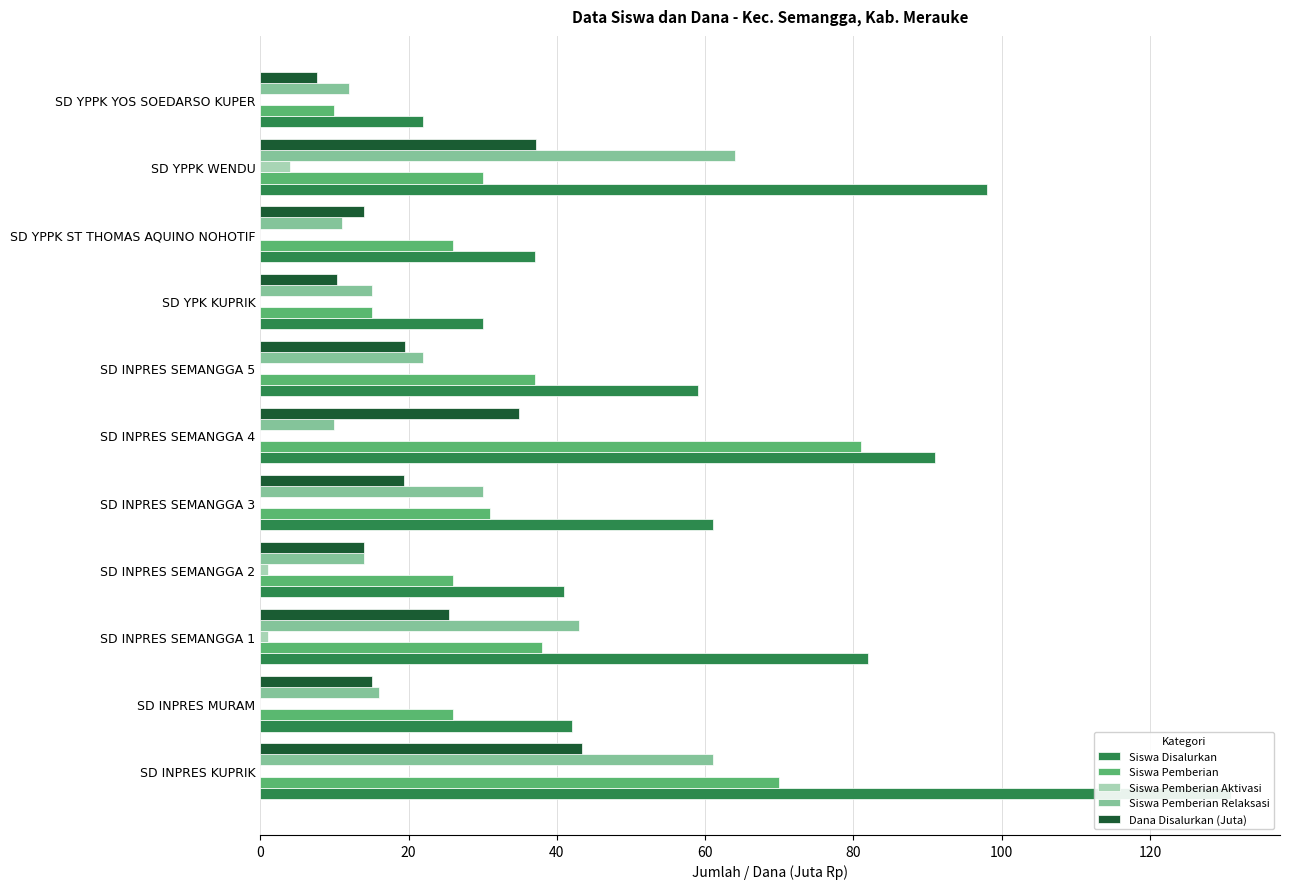

What is the value of the Siswa Pemberian Aktivasi bar at the 3rd from the left?

1.0